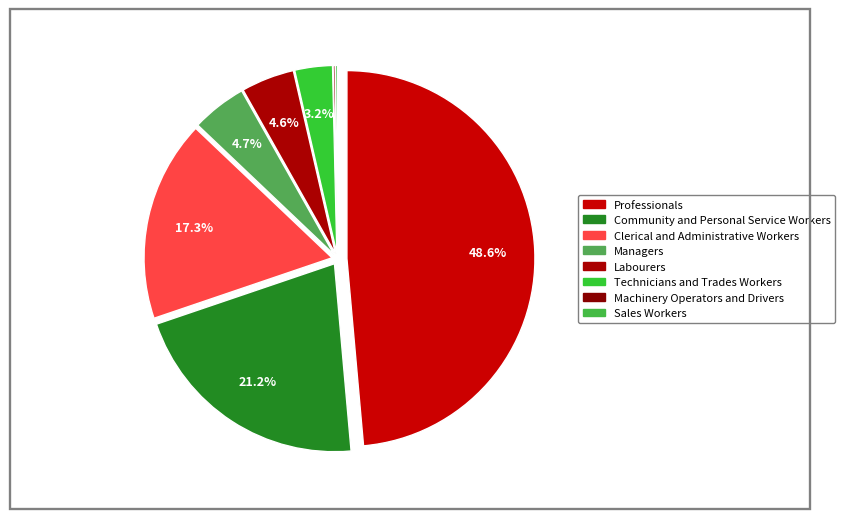

What is the largest slice in the pie chart?

Professionals